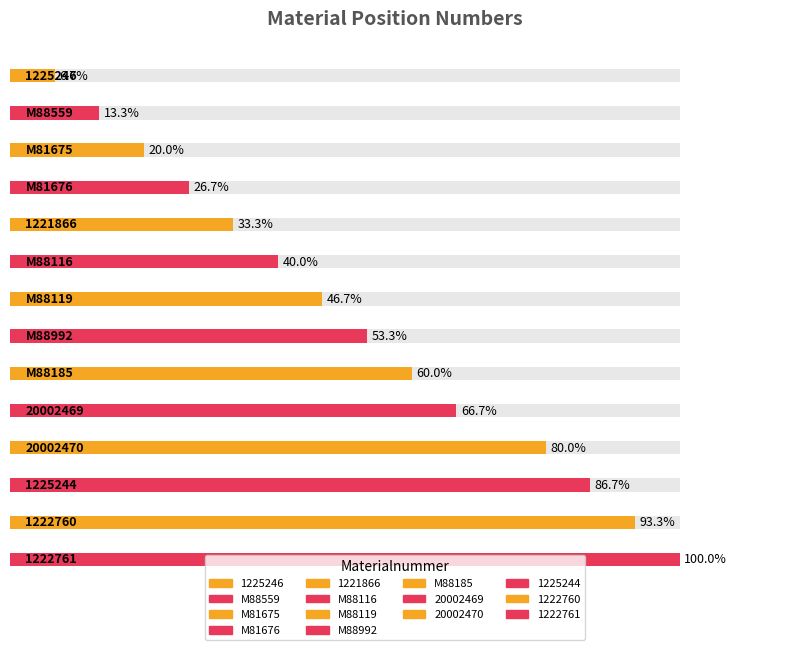

What is the ratio of the value at 1222760 to the value at M88992?

1.8